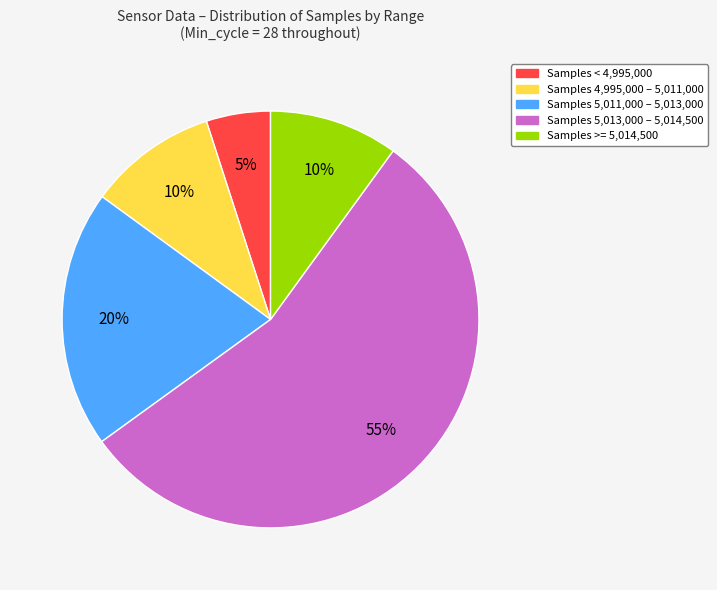

To the nearest percent, what is the average slice percentage?

20%